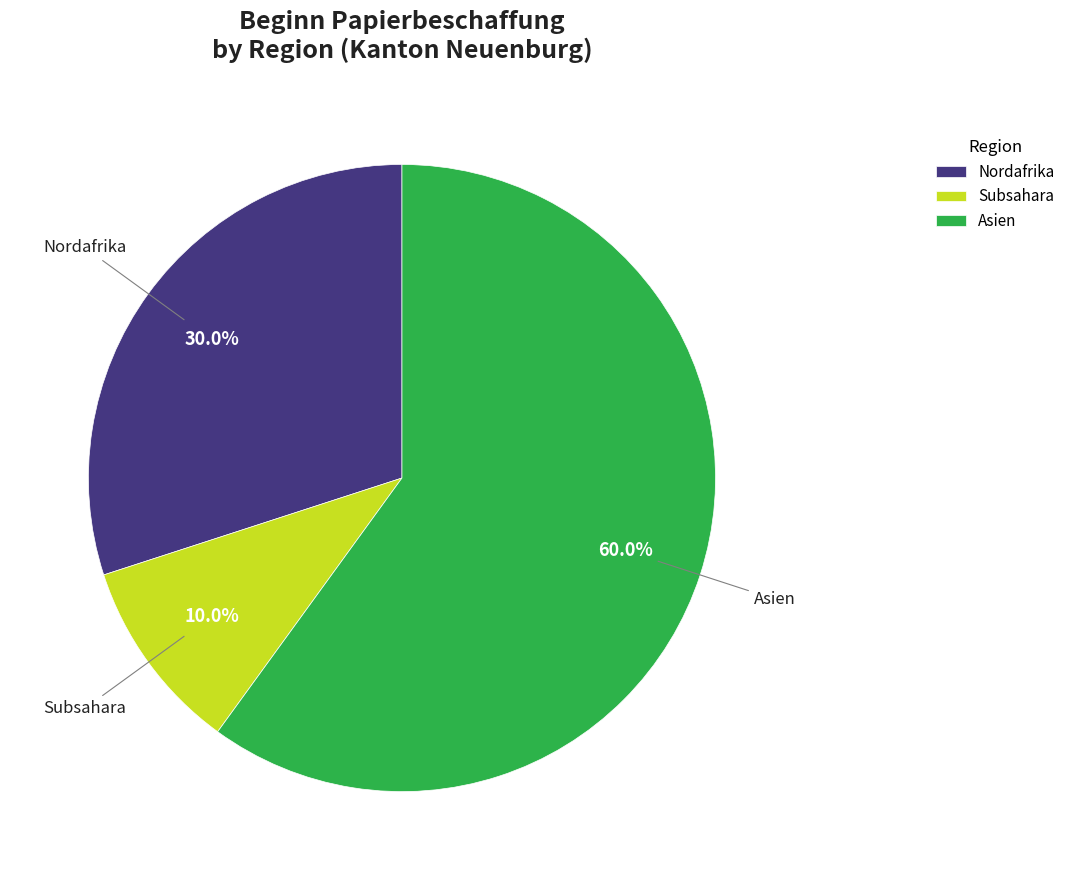

What percentage do Nordafrika and Asien together represent?

90.0%